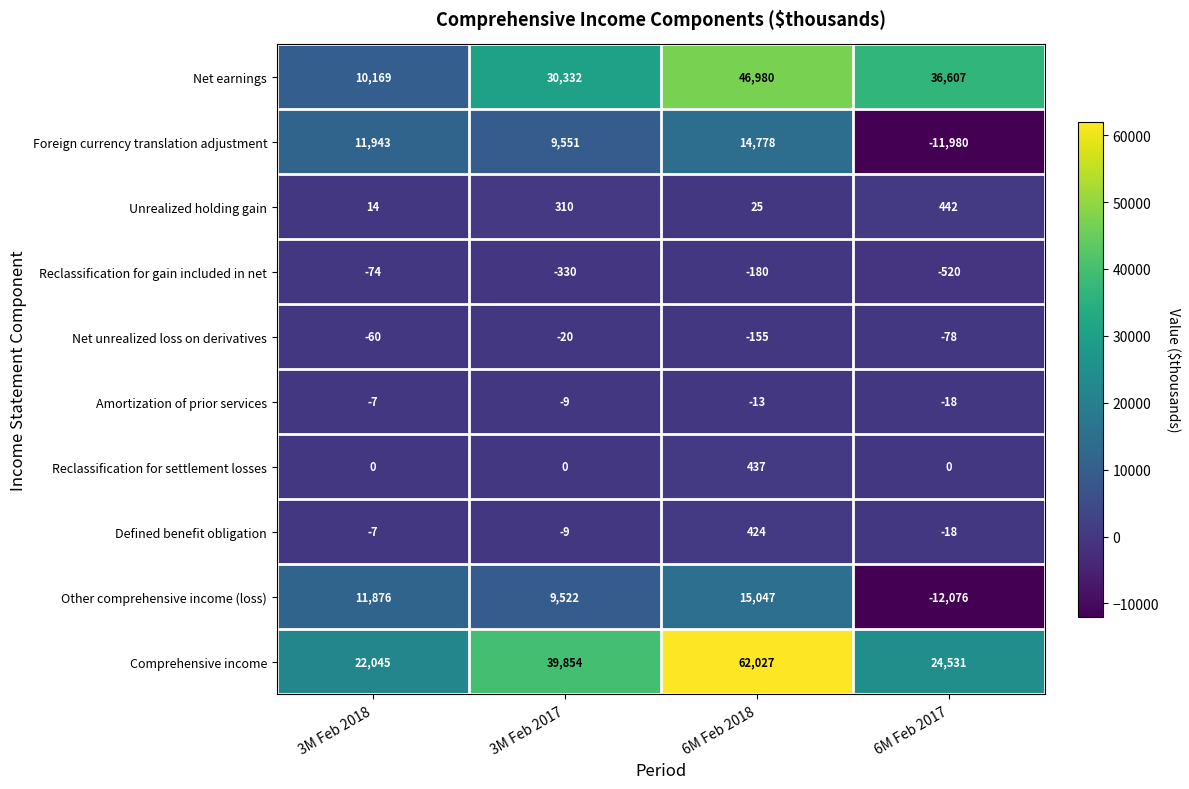

List the series in order of their peak value, highest first.

Comprehensive income, Net earnings, Other comprehensive income (loss), Foreign currency translation adjustment, Unrealized holding gain, Reclassification for settlement losses, Defined benefit obligation, Amortization of prior services, Net unrealized loss on derivatives, Reclassification for gain included in net